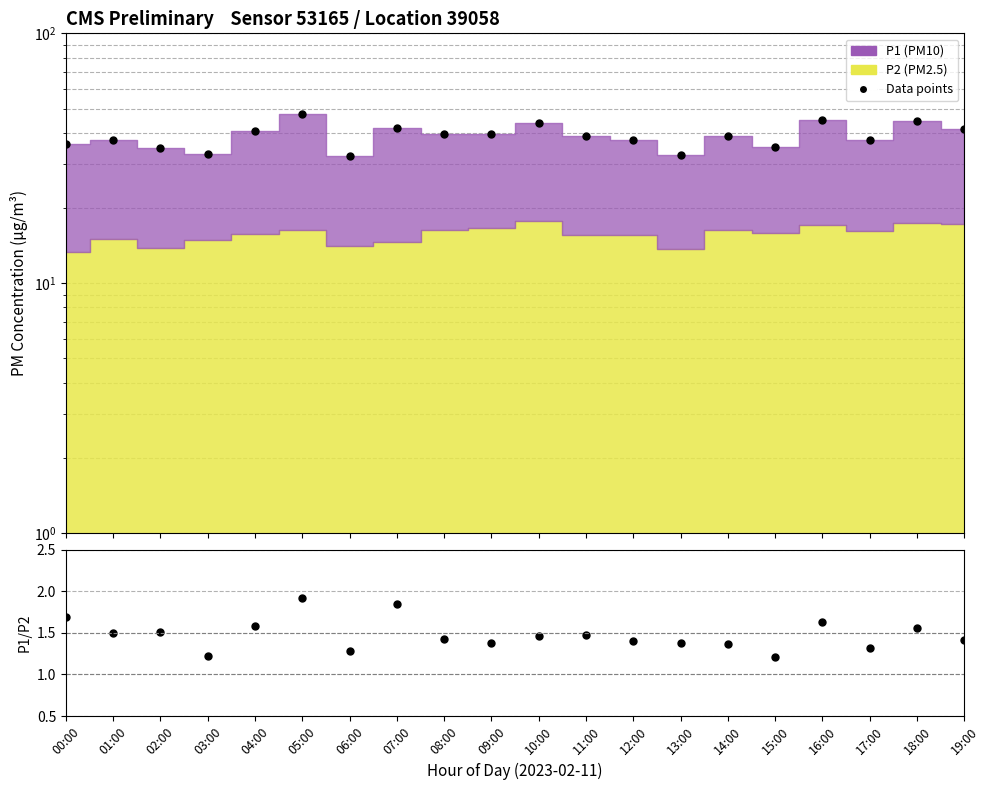

True or false: Data points and P1/P2 ratio intersect in this chart.

False